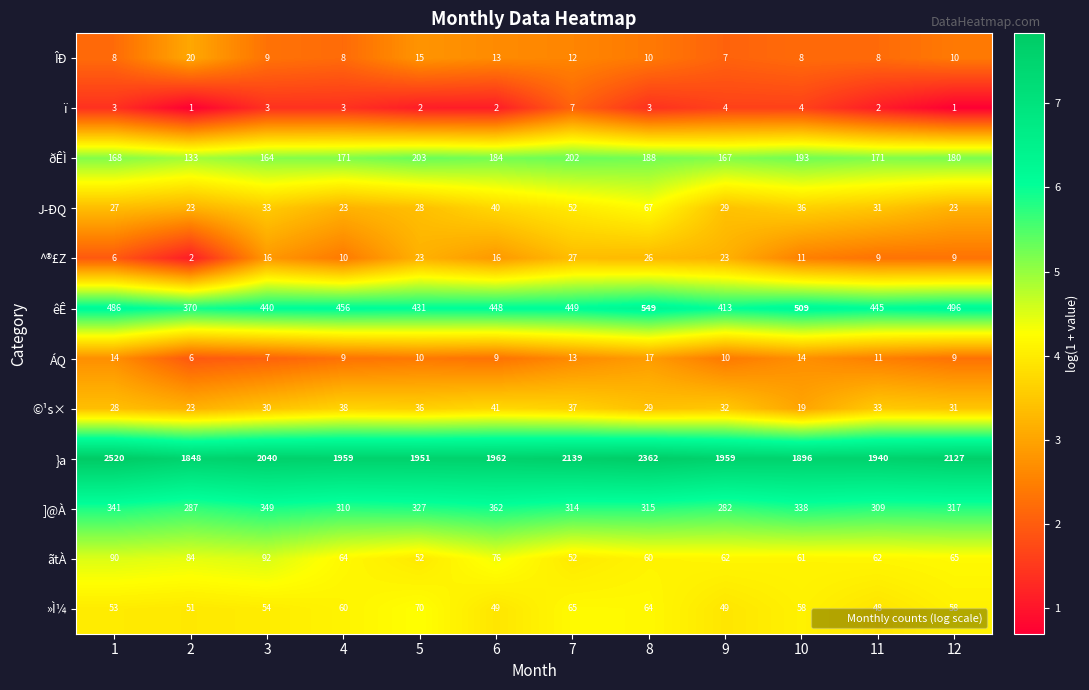

What is the difference between the highest and lowest values at 12?

2126